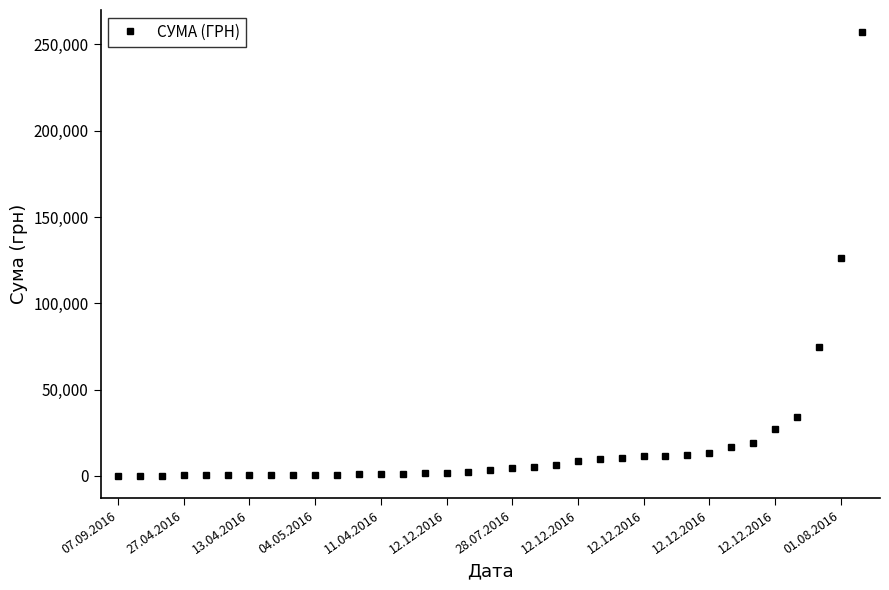

What is the greatest value displayed?

257087.8